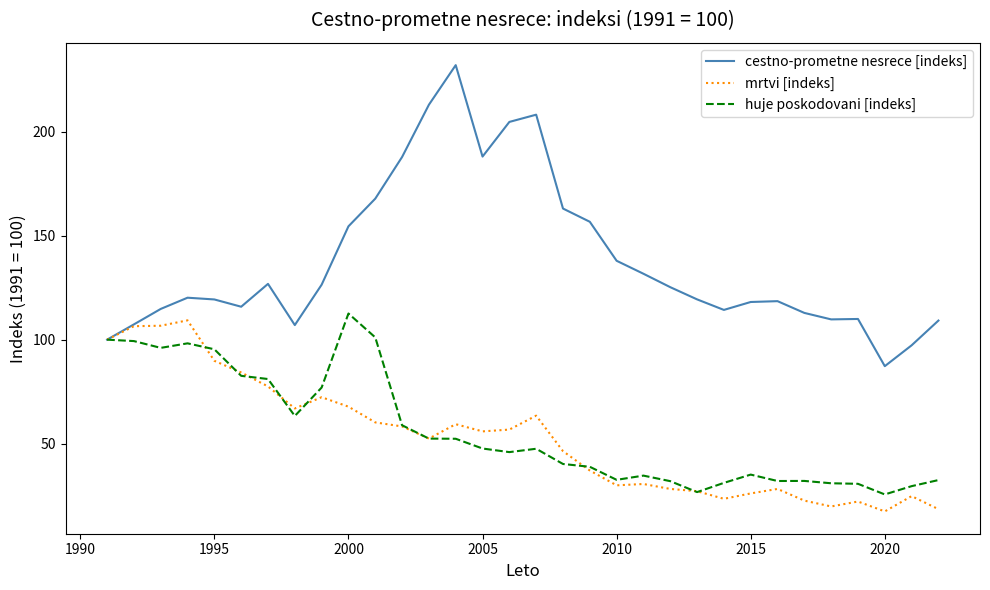

What is the smallest value displayed?

17.3